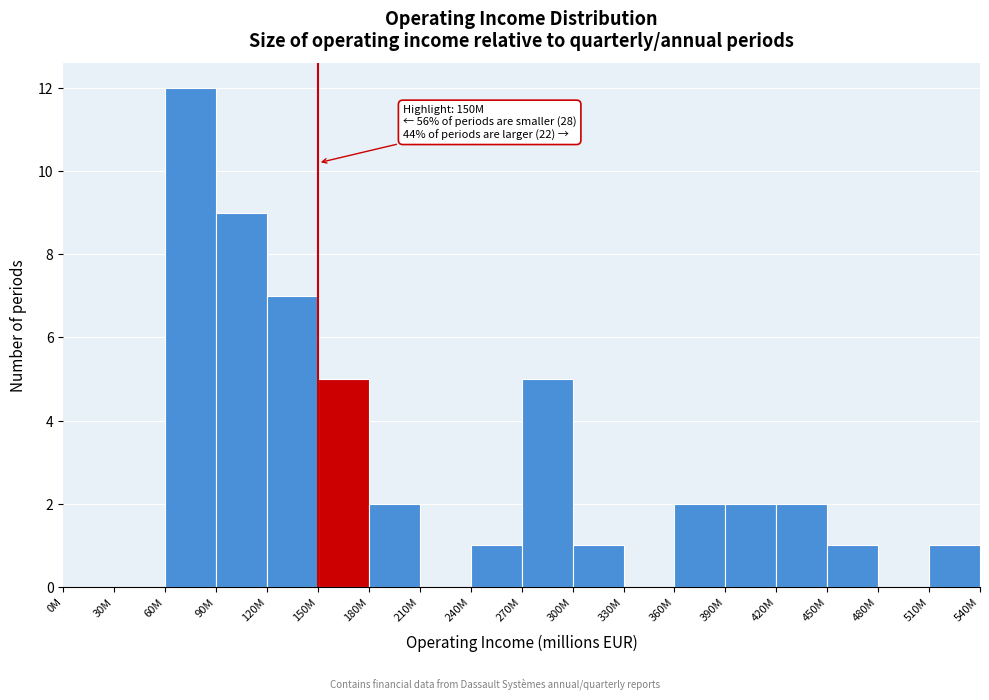

Reading left to right, list all the values displayed in this chart.

0M=0	30M=0	60M=12	90M=9	120M=7	150M=5	180M=2	210M=0	240M=1	270M=5	300M=1	330M=0	360M=2	390M=2	420M=2	450M=1	480M=0	510M=1